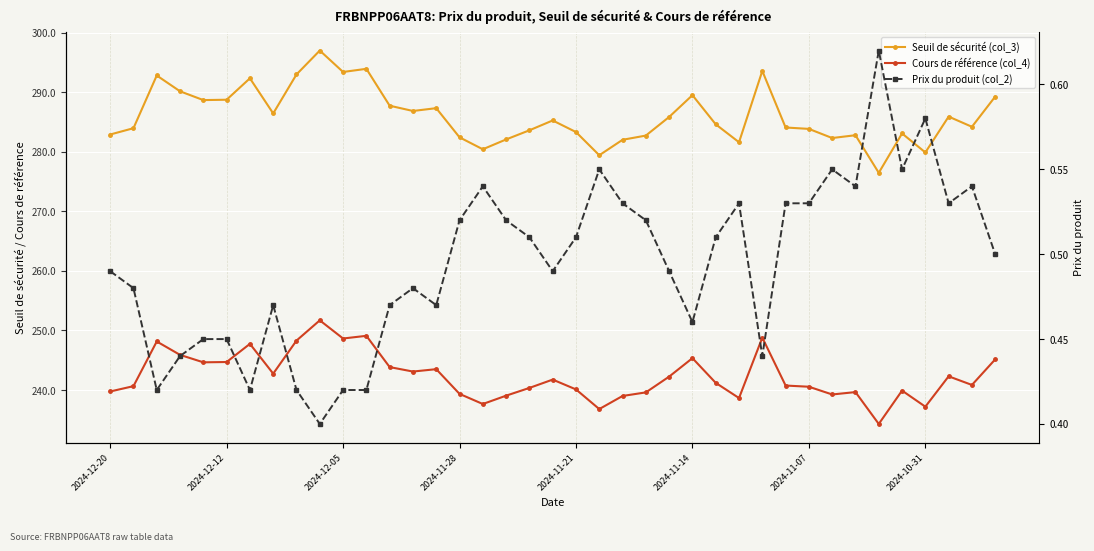

The Prix du produit (col_2) series shows 0.2 at 2024-11-28. True or false?

False